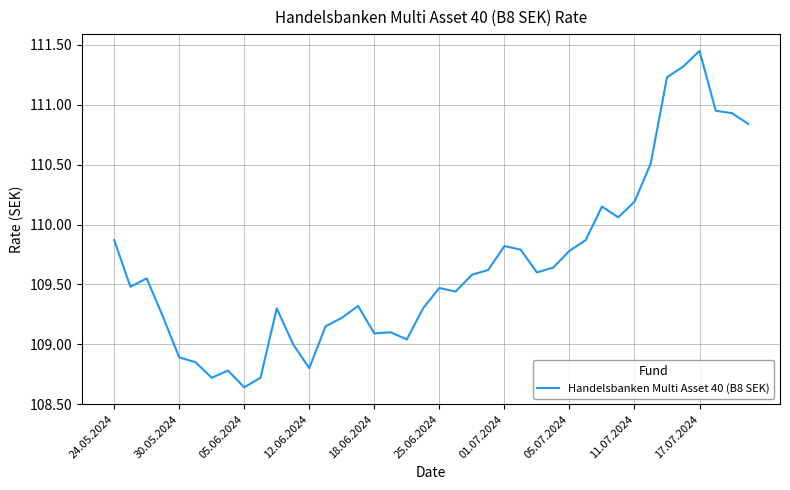

What is the difference between the maximum and minimum values?

2.8